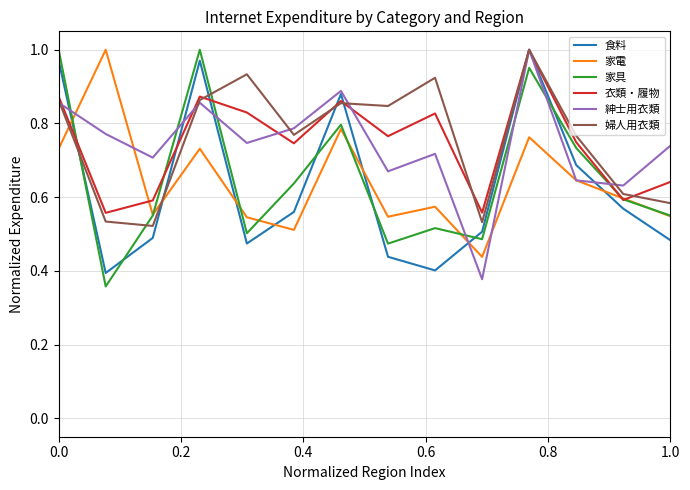

True or false: 衣類・履物 and 家具 cross at least once.

True